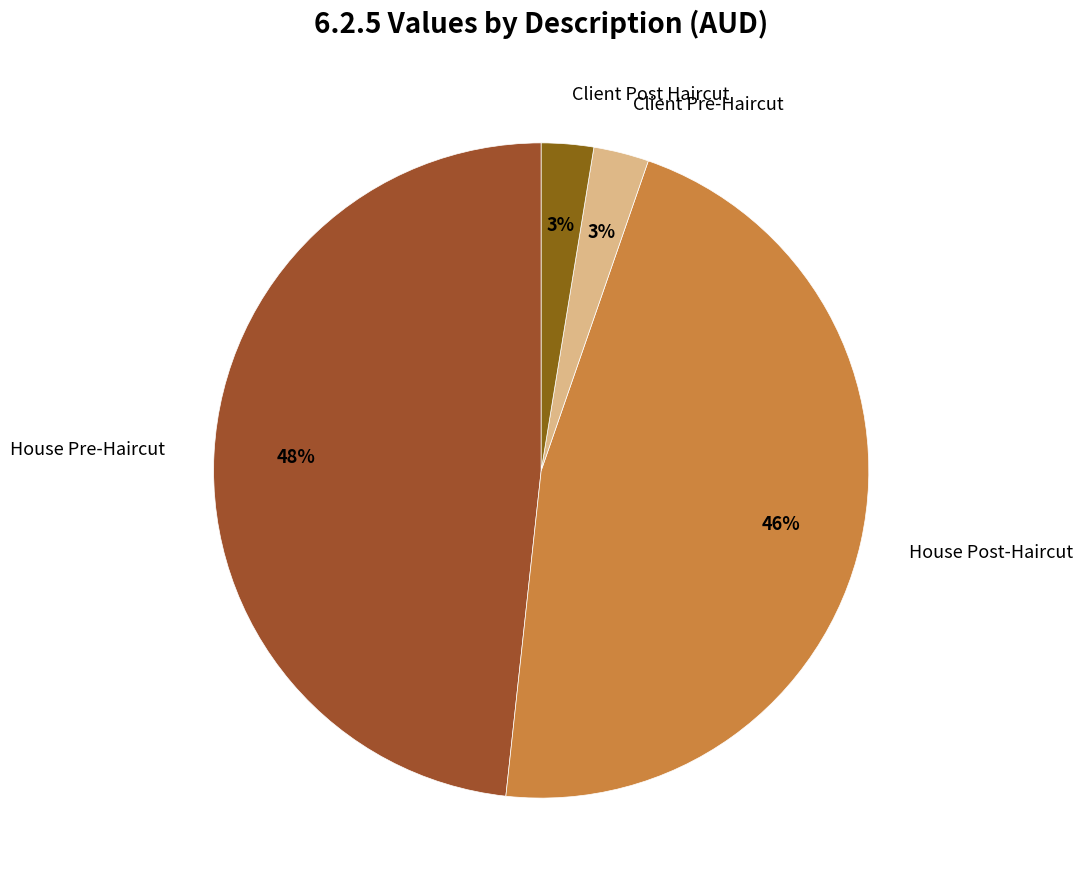

The Client Post Haircut slice represents 3% of the pie. True or false?

True